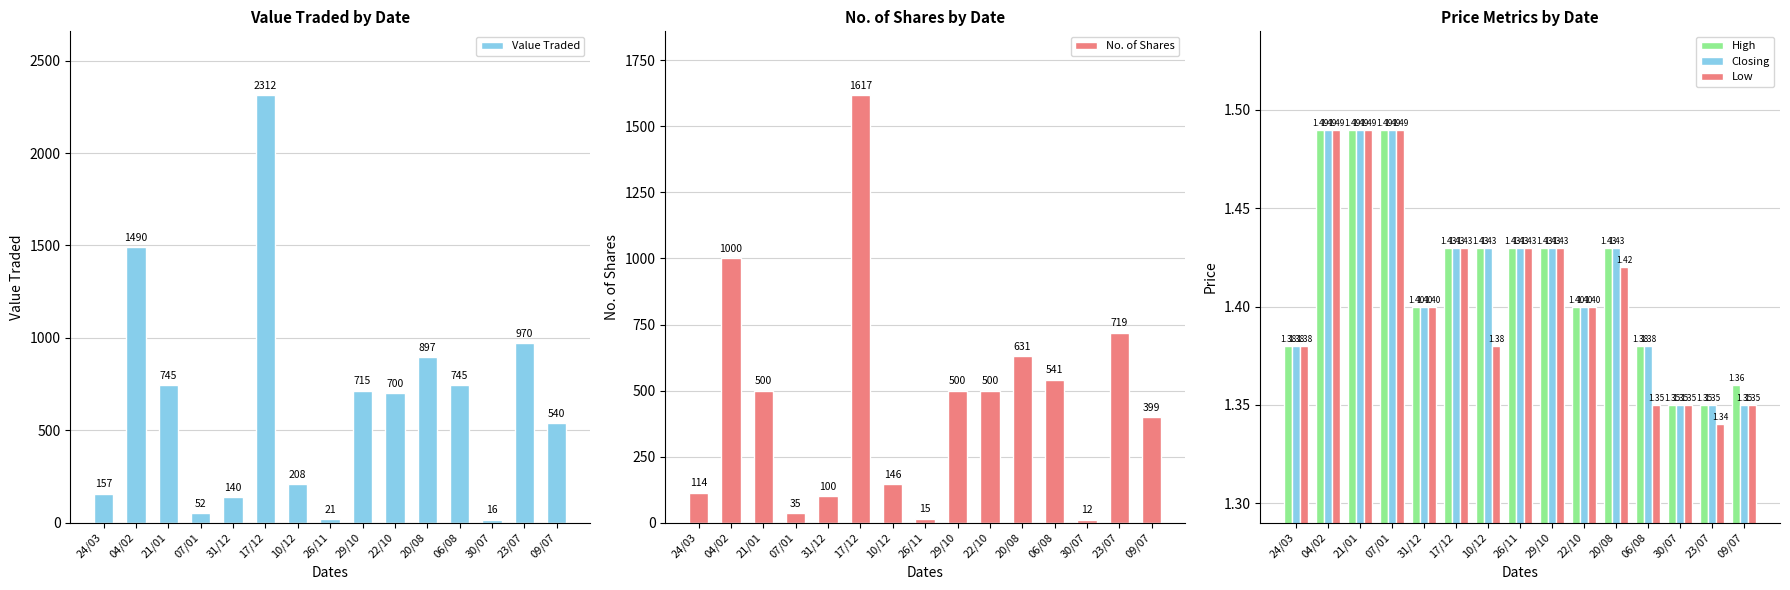

Is the value of High at 31/12 greater than the value of Value Traded at 22/10?

No